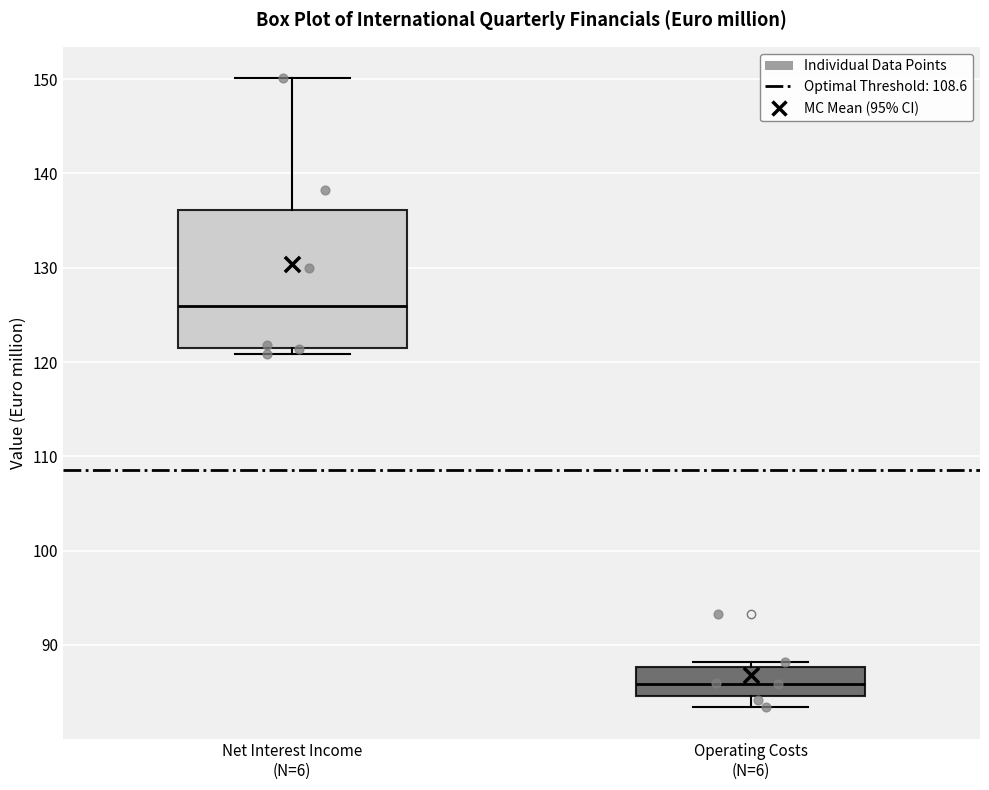

Which box has the lowest median line?

Operating Costs (N=6)